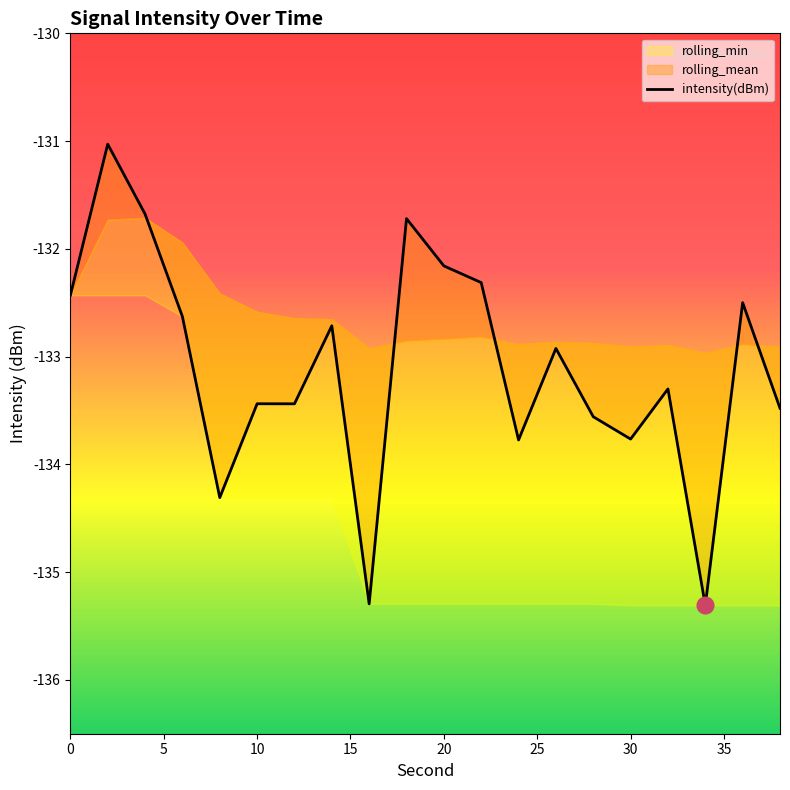

What is the difference between the second highest and second lowest values?

3.6